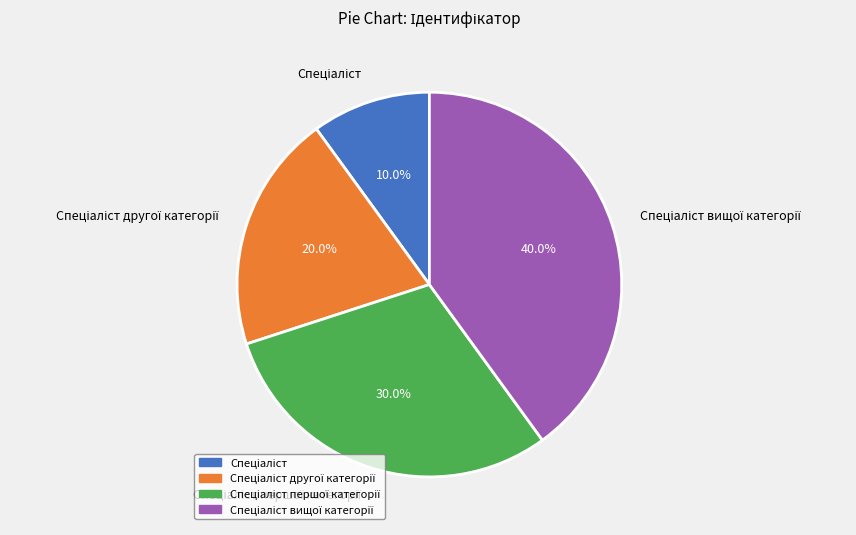

To the nearest percent, what is the difference between the largest and smallest slice percentages?

30%